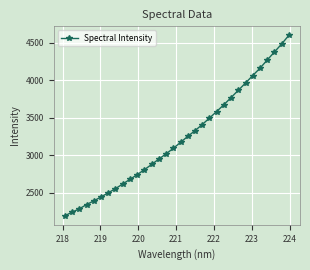

What is the difference between the maximum and minimum values?

2408.9